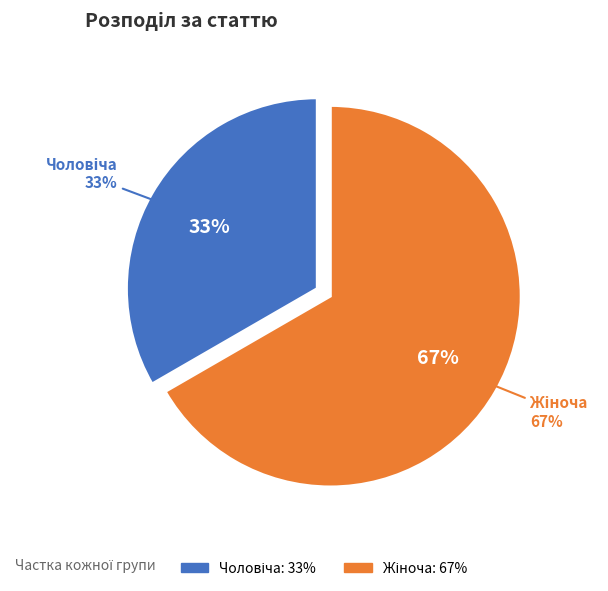

Does any single category account for the majority?

Yes